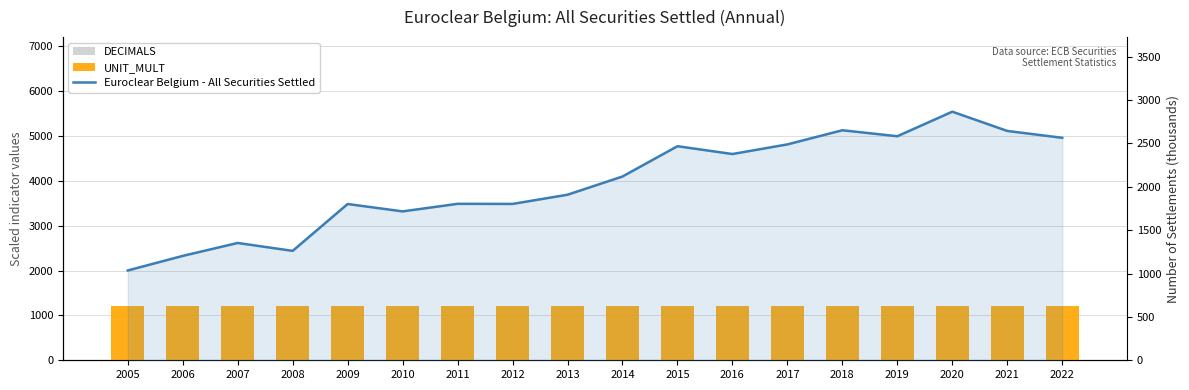

Rank the series at 2016 from lowest to highest value.

DECIMALS, UNIT_MULT, Euroclear Belgium - All Securities Settled